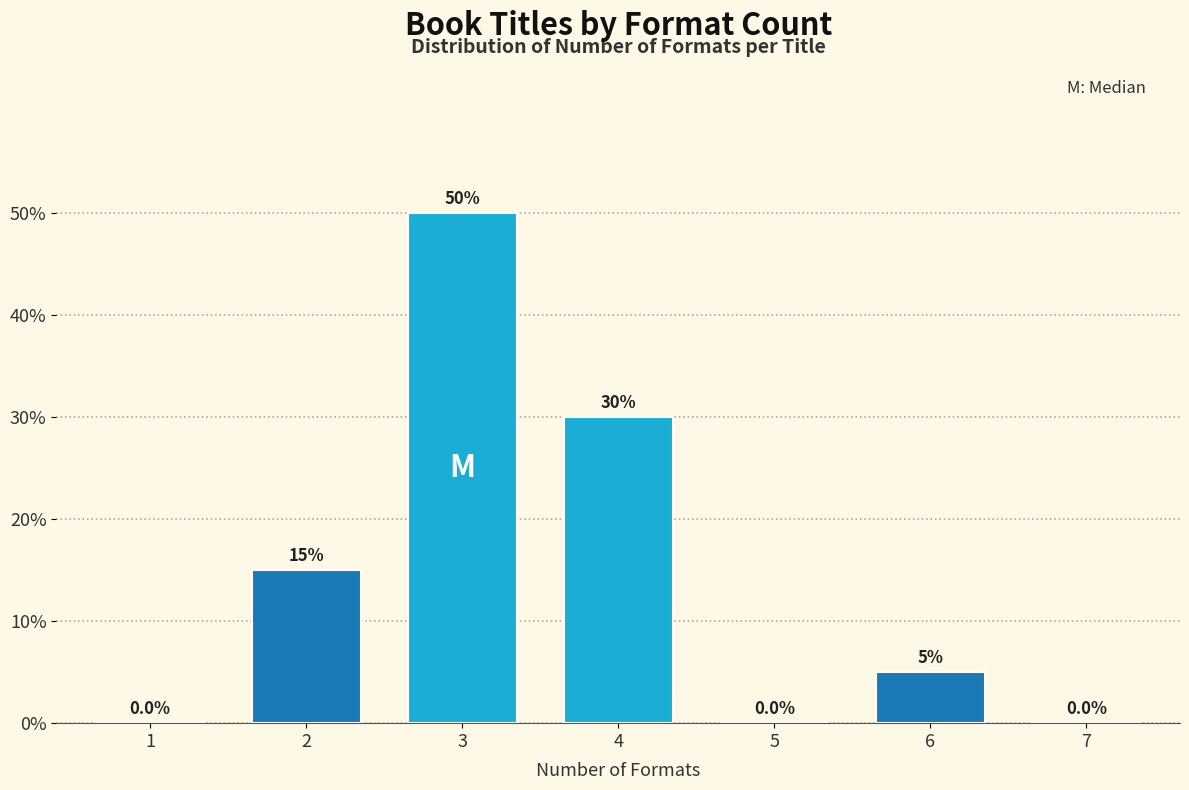

Reading right to left, extract all data points from this chart.

7=0	6=5	5=0	4=30	3=50	2=15	1=0